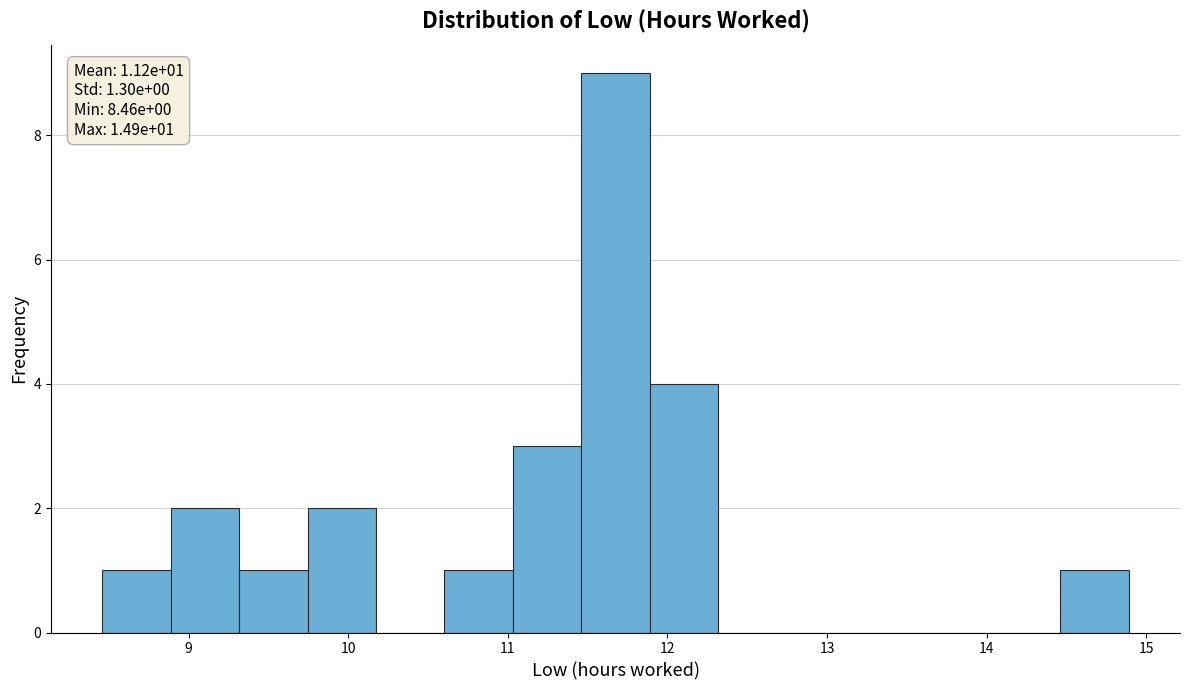

Which range on the x-axis has the tallest bar?

11.5 to 11.9